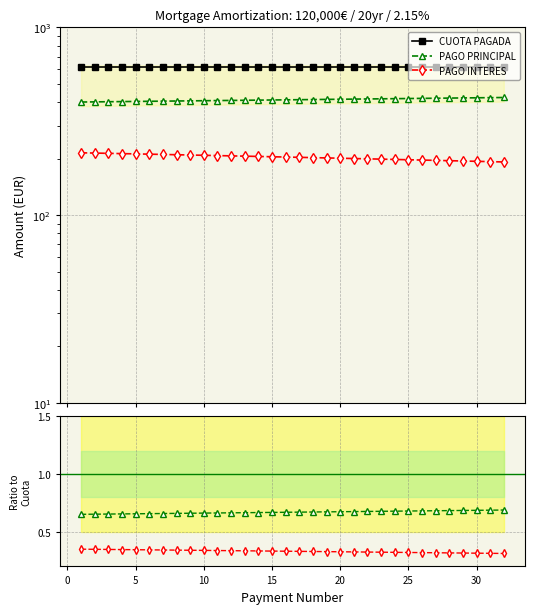

The value of Principal/Cuota at 25 is 0.7. True or false?

True